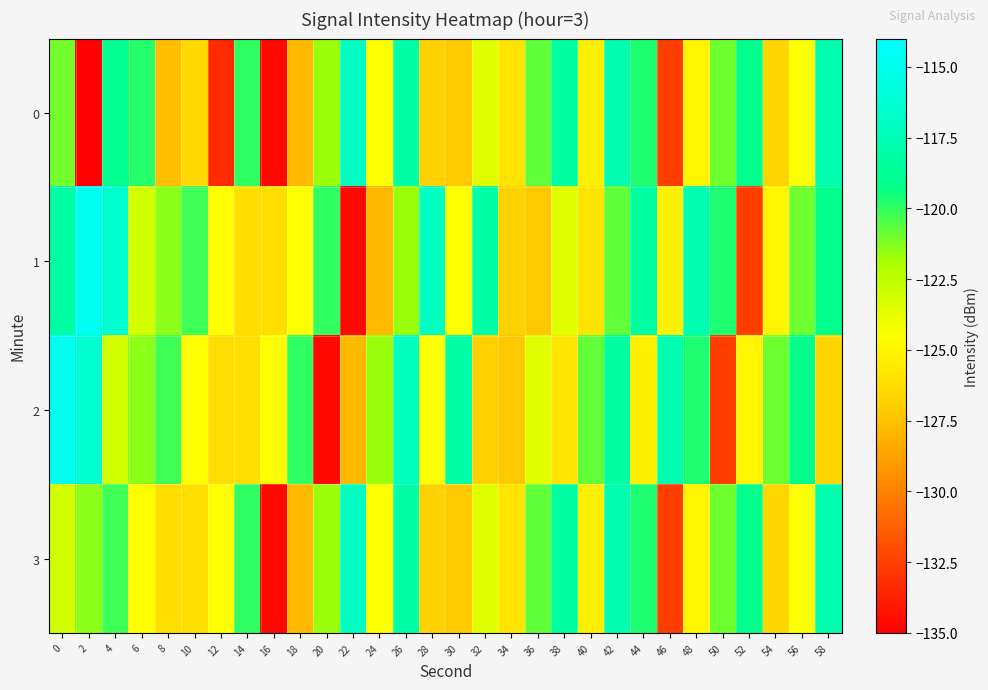

Which series has the largest total across all categories?

1